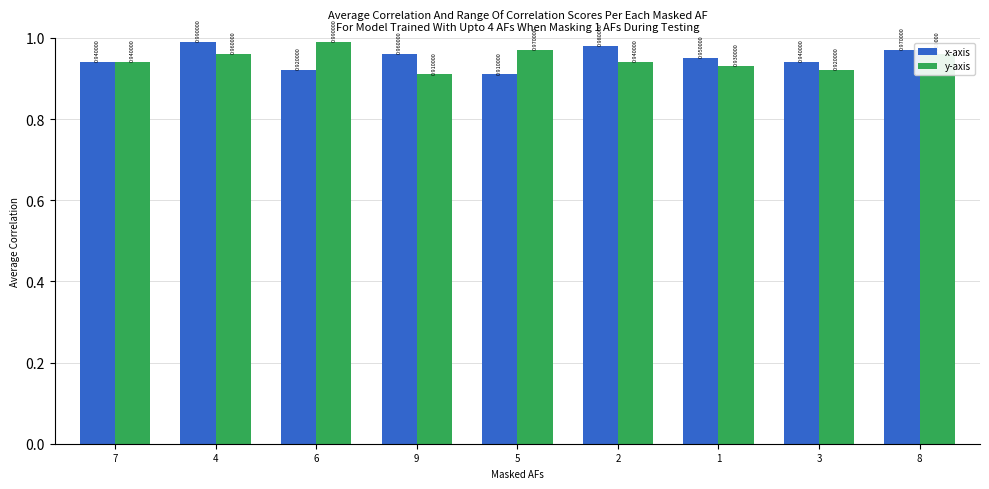

Between 9 and 1, which series saw the biggest shift?

y-axis